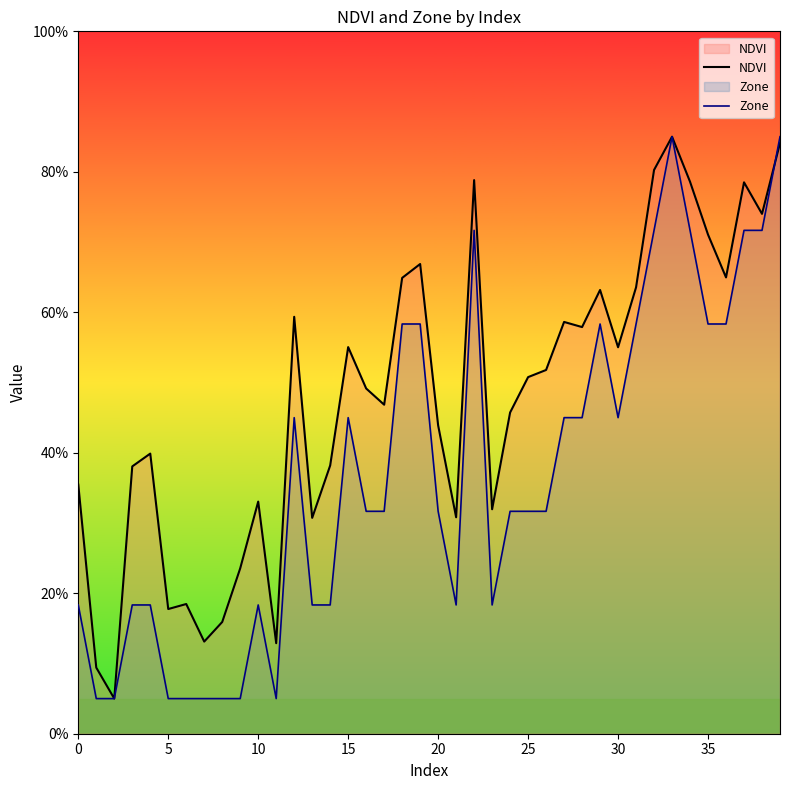

Which series has the largest range (max minus min)?

NDVI